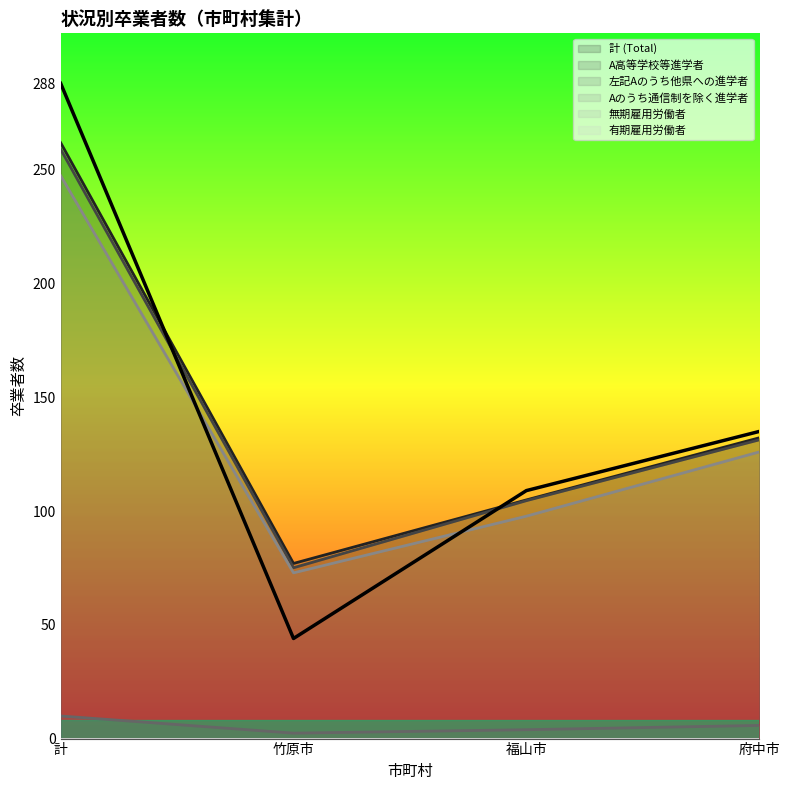

Rank the categories by Aのうち通信制を除く進学者 value from highest to lowest.

計, 府中市, 福山市, 竹原市